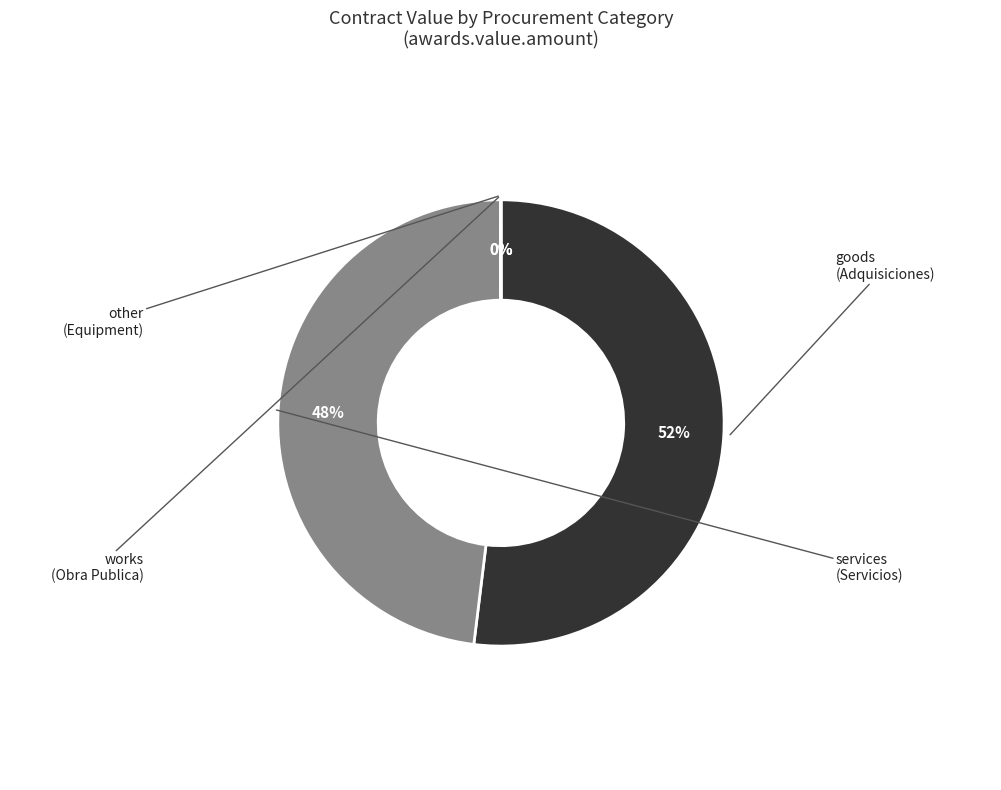

Does services account for over 50% of the chart?

No